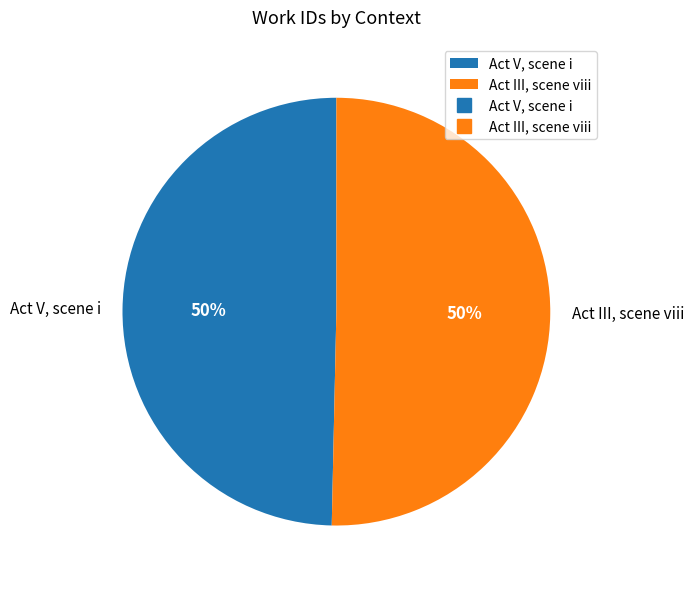

The Act III, scene viii slice represents 50% of the pie. True or false?

True